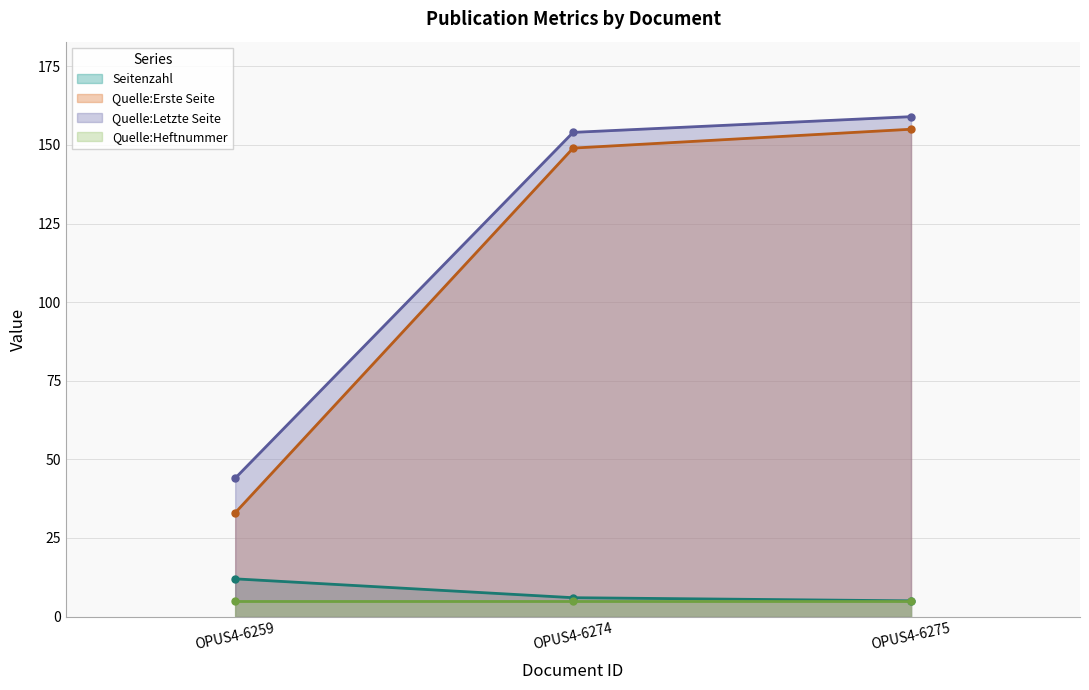

What is the difference between the highest and lowest values at OPUS4-6275?

154